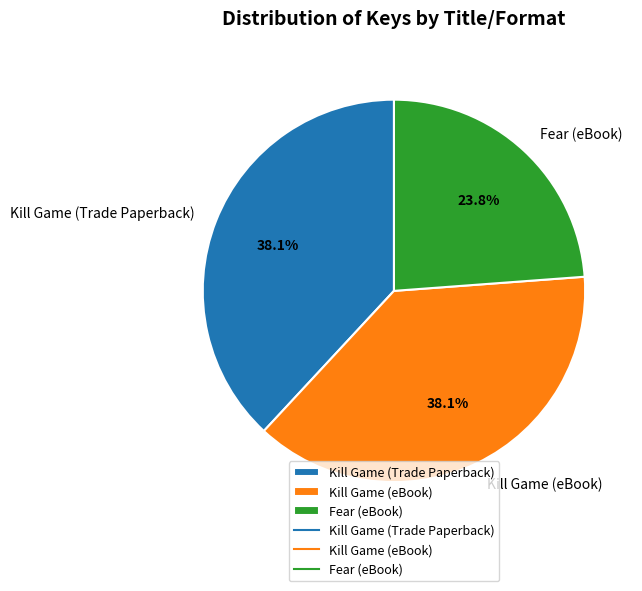

How many slices are in this pie chart?

3